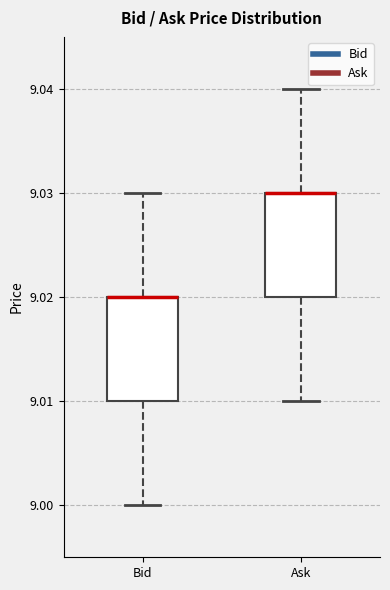

Reading left to right, read every box against the y-axis: the position of its median line, the range the box covers, and the ends of its whiskers. The values are not printed on the chart, so give them approximately, as read against the axis.

Bid: median 9.02 (drawn on the box's upper edge), box 9.01 to 9.02, whiskers 9.00 to 9.03
Ask: median 9.03 (drawn on the box's upper edge), box 9.02 to 9.03, whiskers 9.01 to 9.04